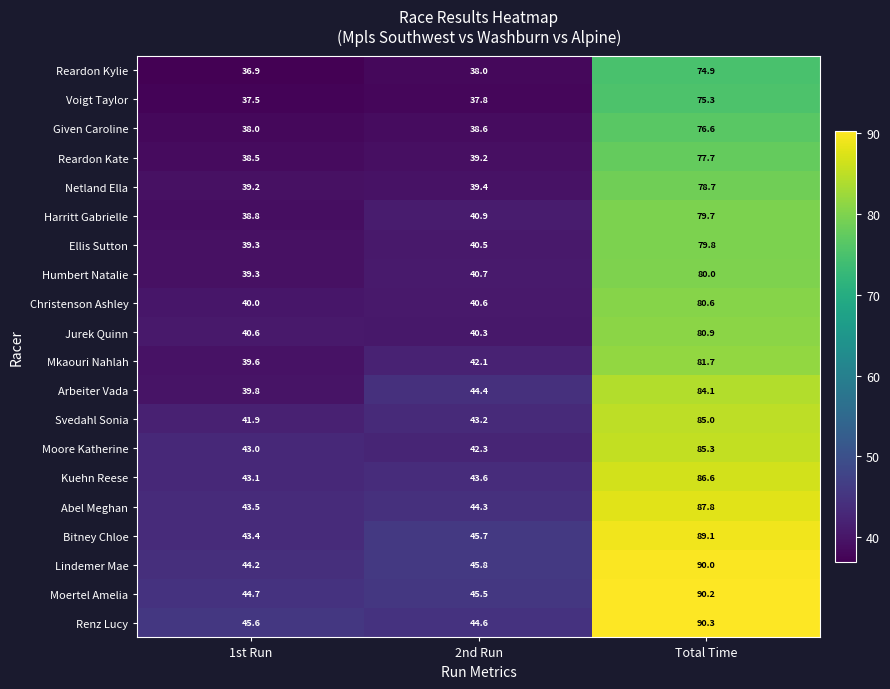

At which label does Ellis Sutton reach its peak?

Total Time